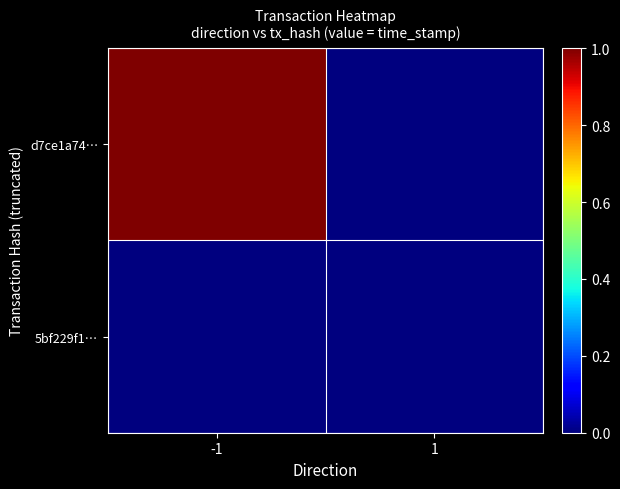

At how many categories does at least one series exceed 0?

1